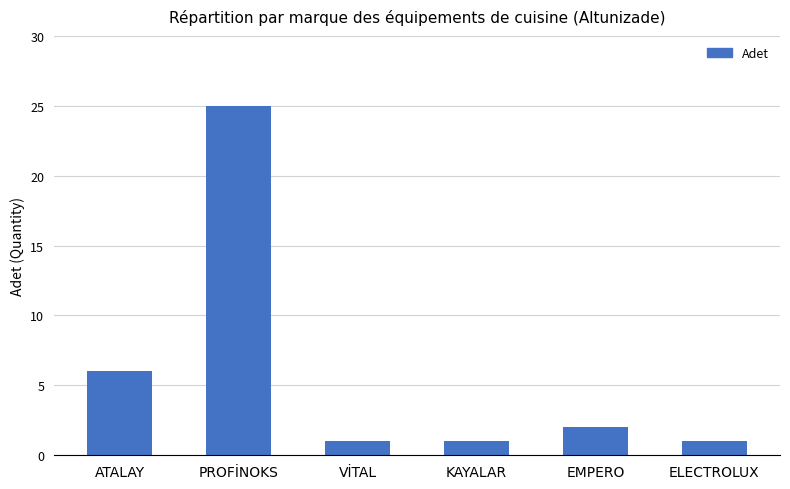

Count the number of categories in the chart.

6